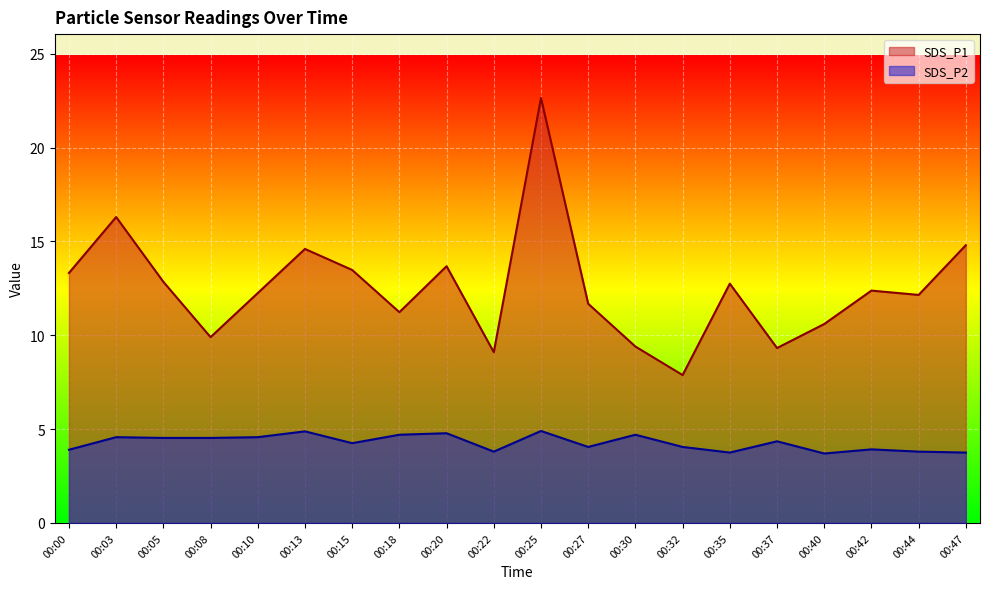

Is it true that SDS_P1 equals 3.9 at 00:03?

False